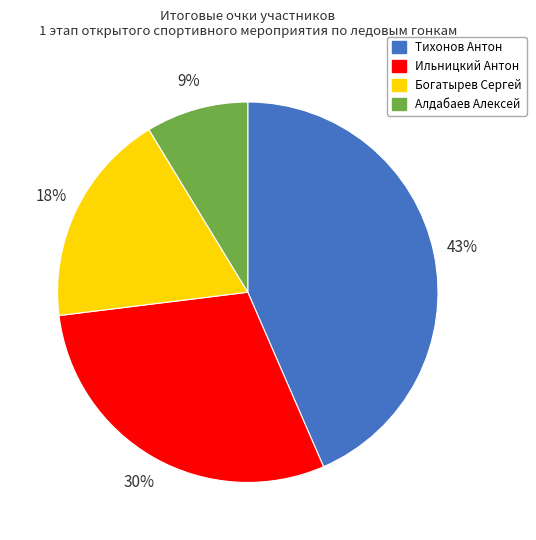

Is there any slice that represents more than half of the pie?

No